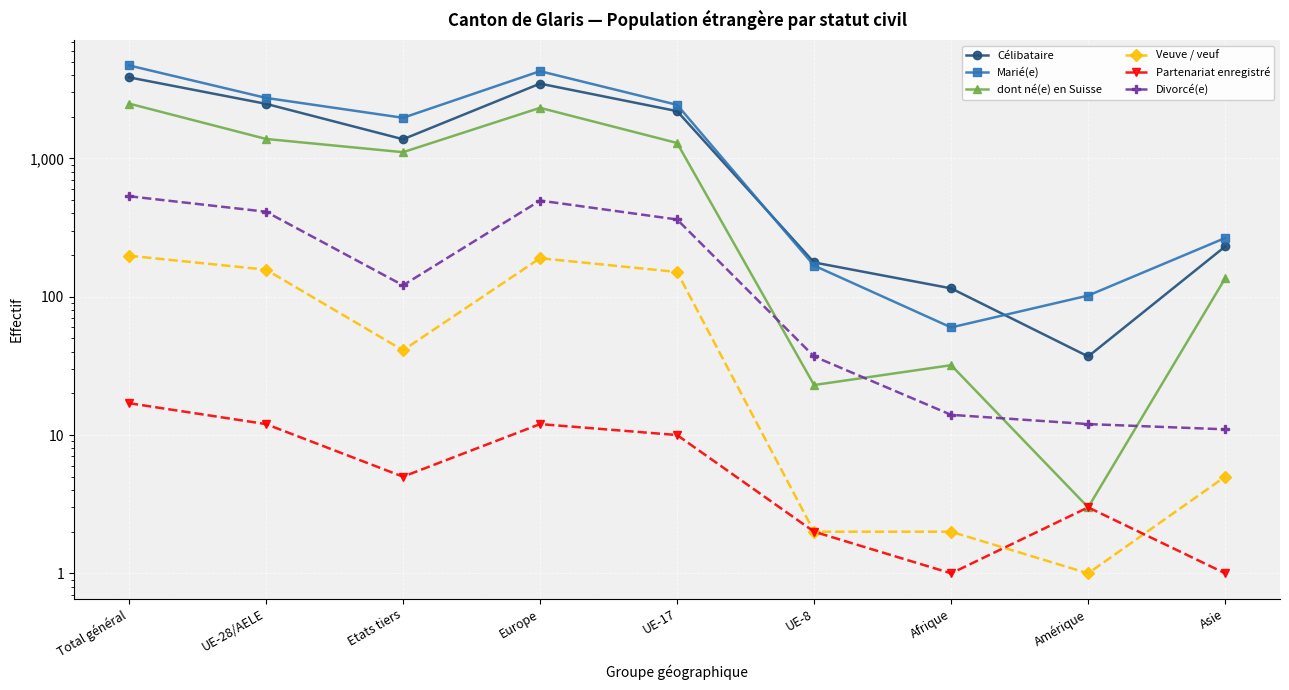

What is the sum of all Partenariat enregistré values?

63